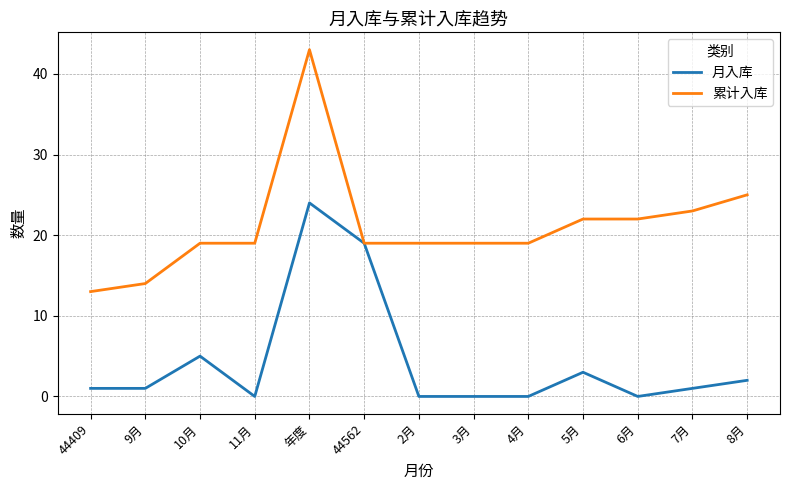

The 累计入库 series shows 12 at 5月. True or false?

False